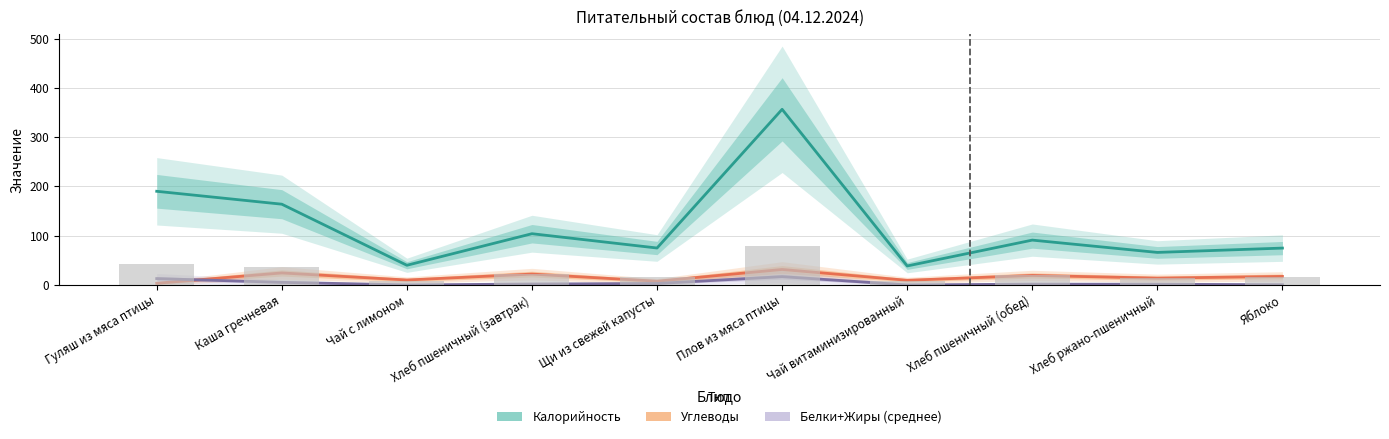

Is the value of Белки+Жиры (среднее) at Гуляш из мяса птицы greater than the value of Углеводы at Хлеб пшеничный (обед)?

No